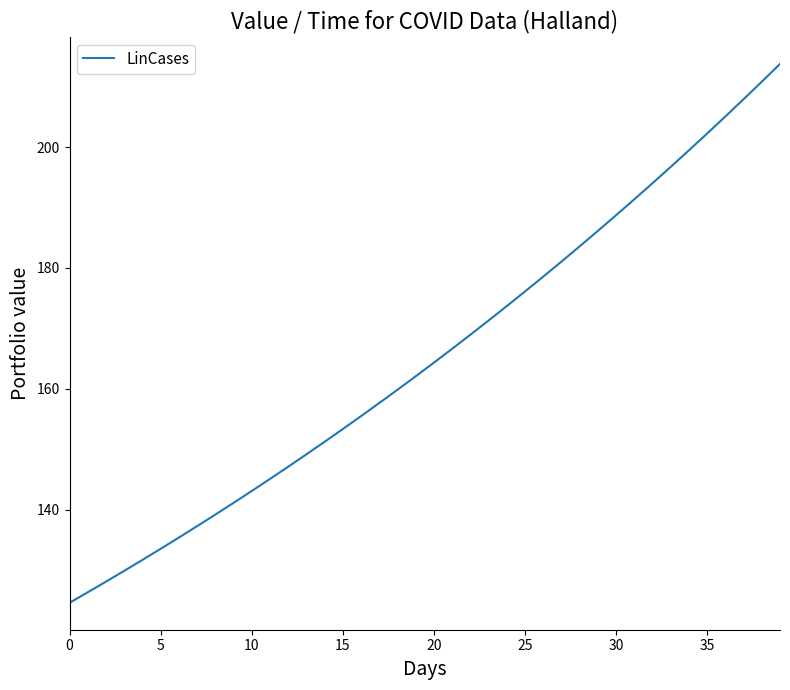

The chart shows a value of 143.1 at 10. True or false?

True